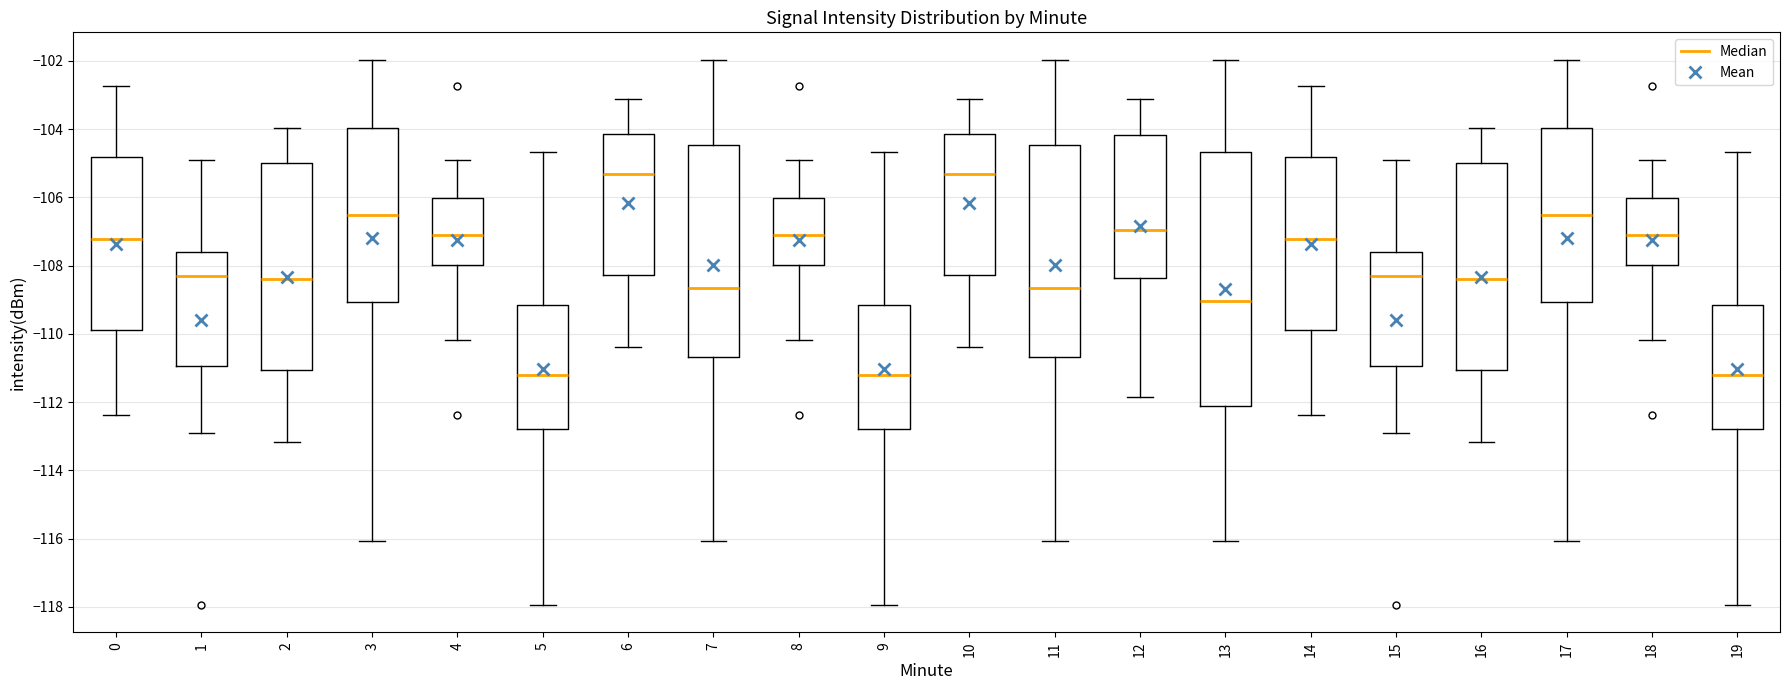

Where does the median line of the box at x = 4 sit on the y-axis? The values are not printed on the chart, so give them approximately, as read against the axis.

-107.2